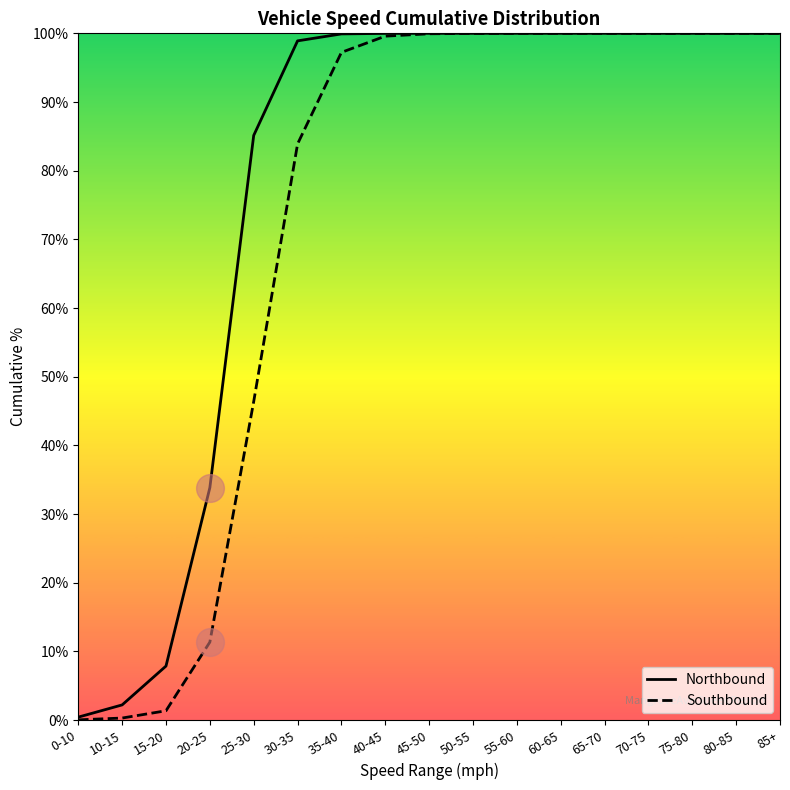

Which series has the largest total across all categories?

Northbound